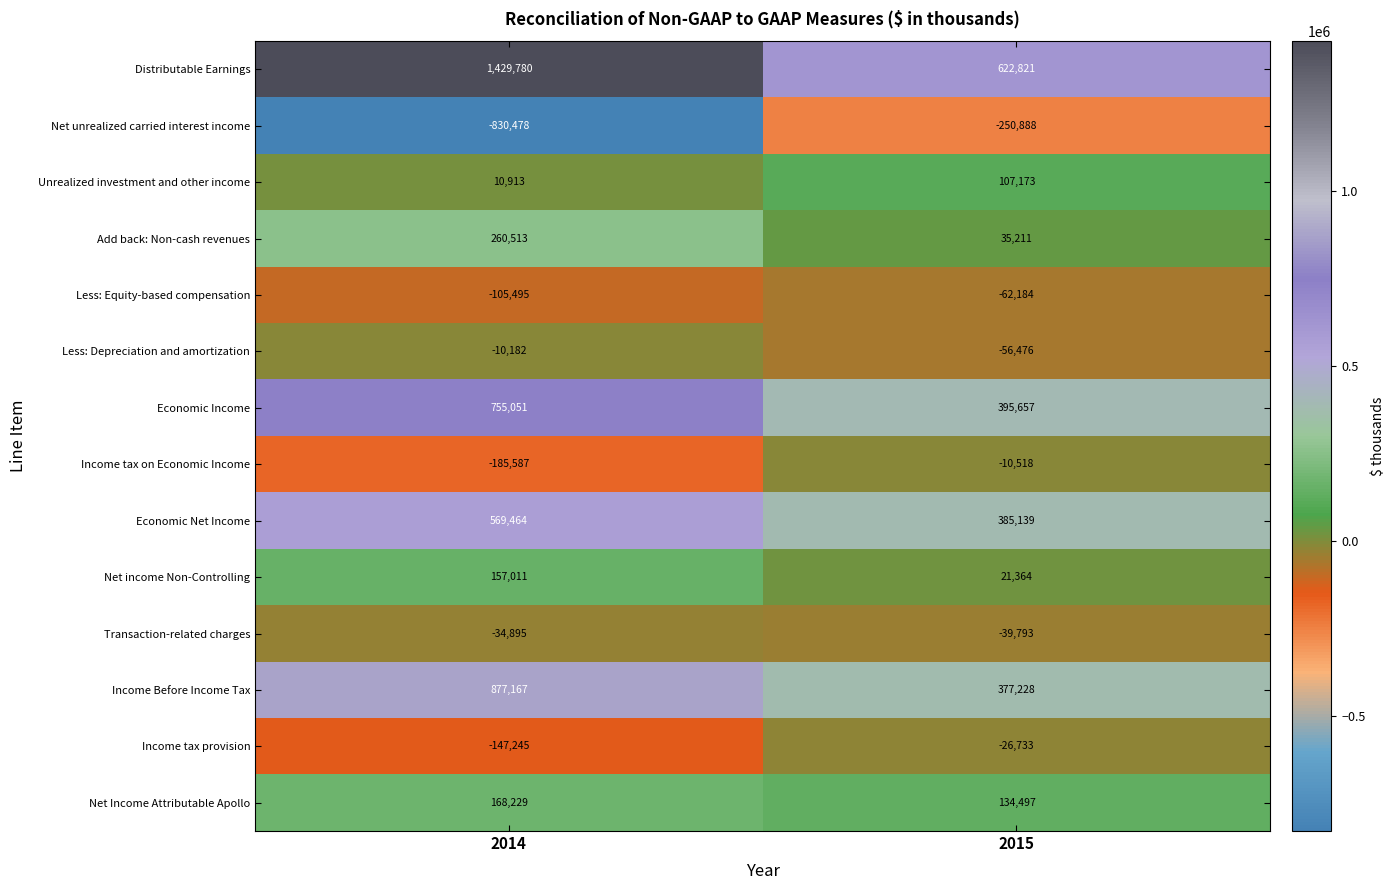

Is it true that Unrealized investment and other income equals 15076 at 2014?

False